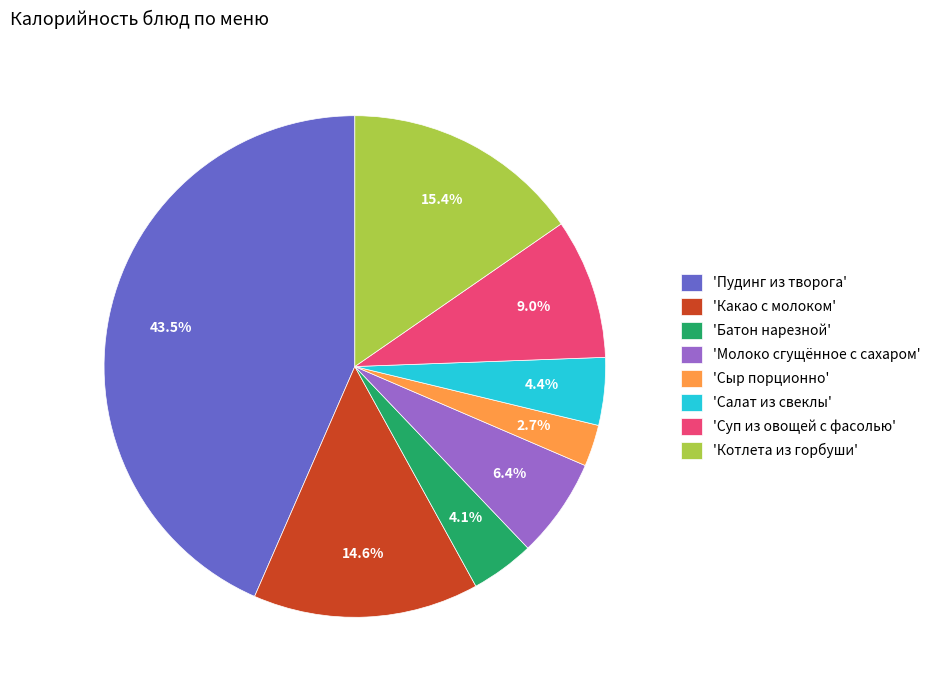

How many slices are in this pie chart?

8